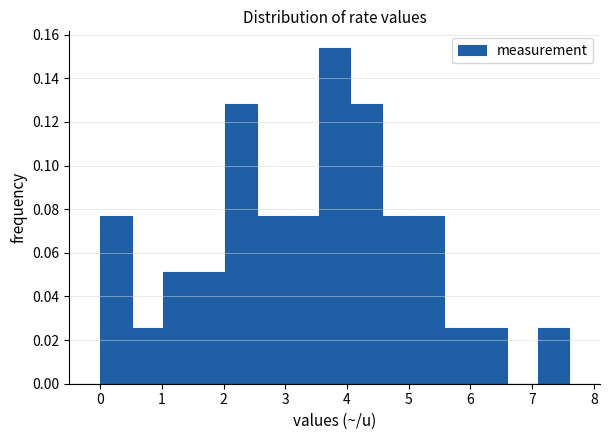

Reading left to right, transcribe this chart: for each bar, give the range it covers on the x-axis and its height. Neither the bar edges nor the heights are printed on the chart, so give them approximately, as read against the axes.

0.0 to 0.5: 0.076
0.5 to 1.0: 0.026
1.0 to 1.5: 0.052
1.5 to 2.0: 0.052
2.0 to 2.5: 0.128
2.5 to 3.0: 0.076
3.0 to 3.5: 0.076
3.5 to 4.1: 0.154
4.1 to 4.6: 0.128
4.6 to 5.1: 0.076
5.1 to 5.6: 0.076
5.6 to 6.1: 0.026
6.1 to 6.6: 0.026
6.6 to 7.1: 0
7.1 to 7.6: 0.026